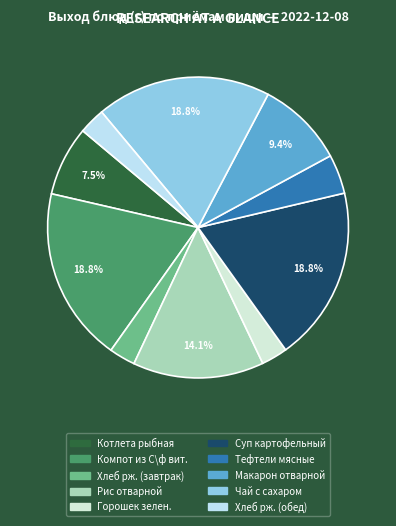

To the nearest percent, what is the difference between the Тефтели мясные and Суп картофельный slice percentages?

15%